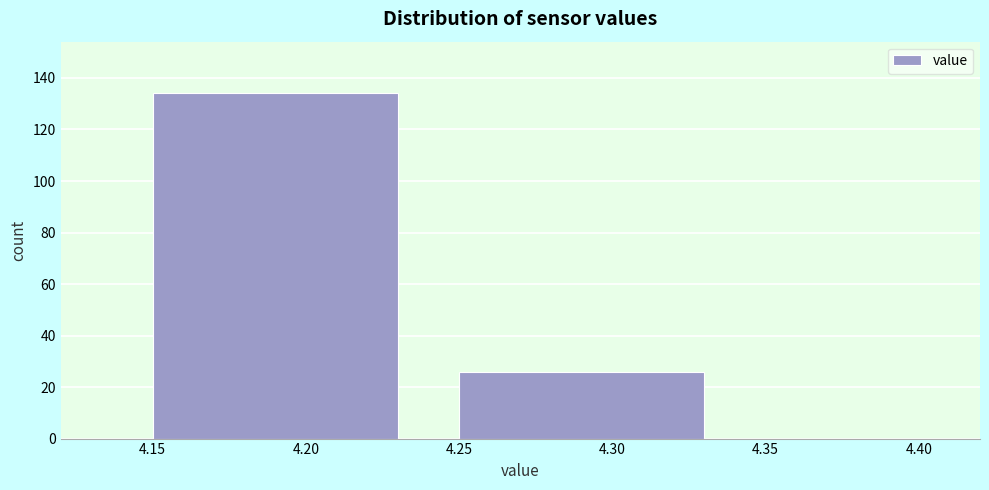

Reading left to right, list every bar in this chart as the range it spans on the x-axis followed by its height. The values are not printed on the chart, so give them approximately, as read against the axis.

4.15 to 4.25: 134
4.25 to 4.35: 26